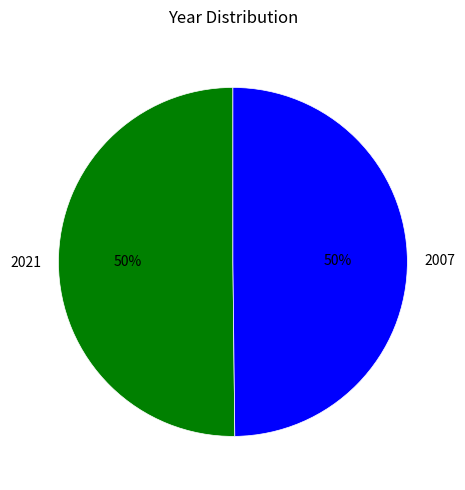

Is it true that 2021 is 50% of the pie?

True